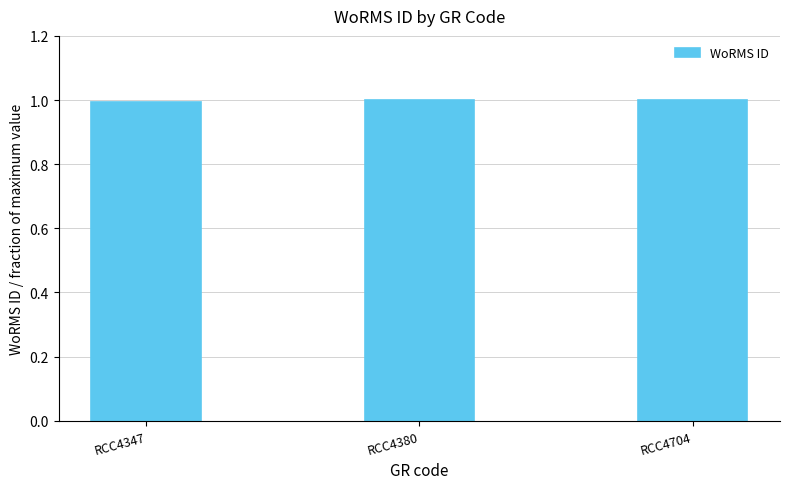

What is the approximate value at RCC4704?

1.0